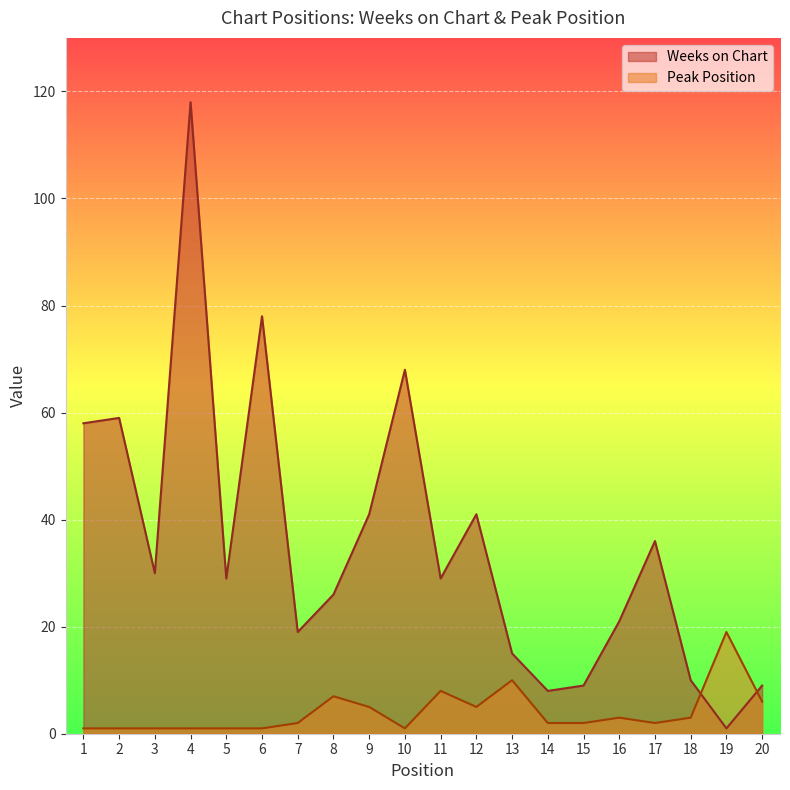

The value of Weeks on Chart at 13 is 22. True or false?

False